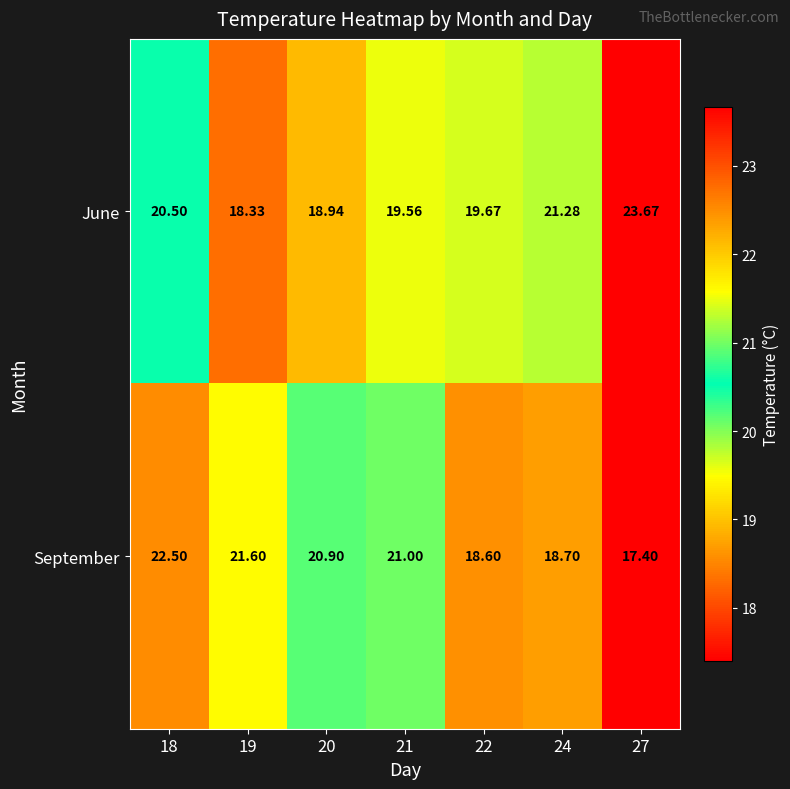

Which series has the largest range (max minus min)?

June